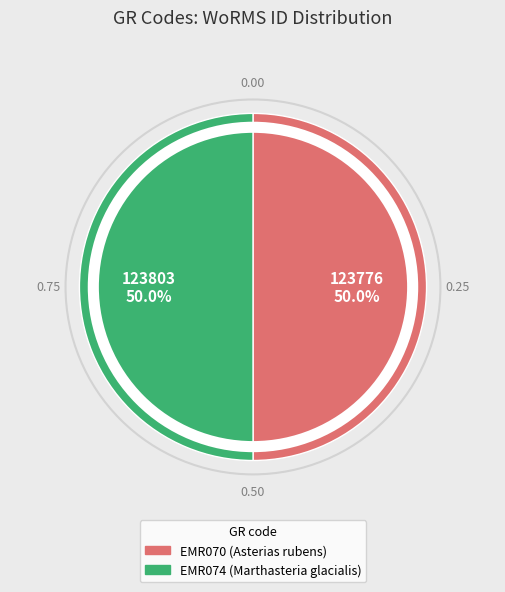

What percentage is NOT represented by EMR074?

50.0%